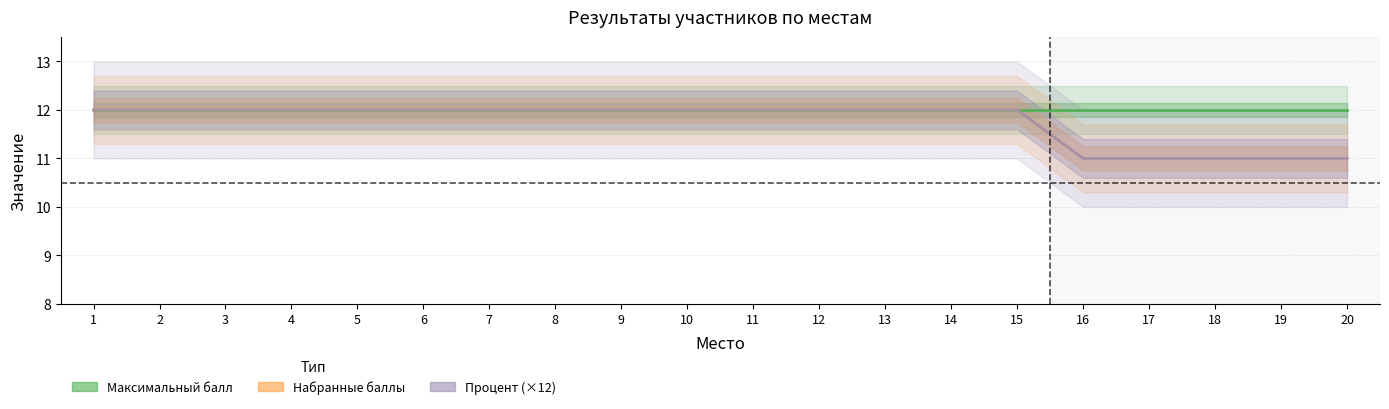

Reading left to right, list all the values displayed in this chart.

Максимальный балл: 1=12	2=12	3=12	4=12	5=12	6=12	7=12	8=12	9=12	10=12	11=12	12=12	13=12	14=12	15=12	16=12	17=12	18=12	19=12	20=12
Набранные баллы: 1=12	2=12	3=12	4=12	5=12	6=12	7=12	8=12	9=12	10=12	11=12	12=12	13=12	14=12	15=12	16=11	17=11	18=11	19=11	20=11
Процент (×12): 1=12	2=12	3=12	4=12	5=12	6=12	7=12	8=12	9=12	10=12	11=12	12=12	13=12	14=12	15=12	16=11	17=11	18=11	19=11	20=11